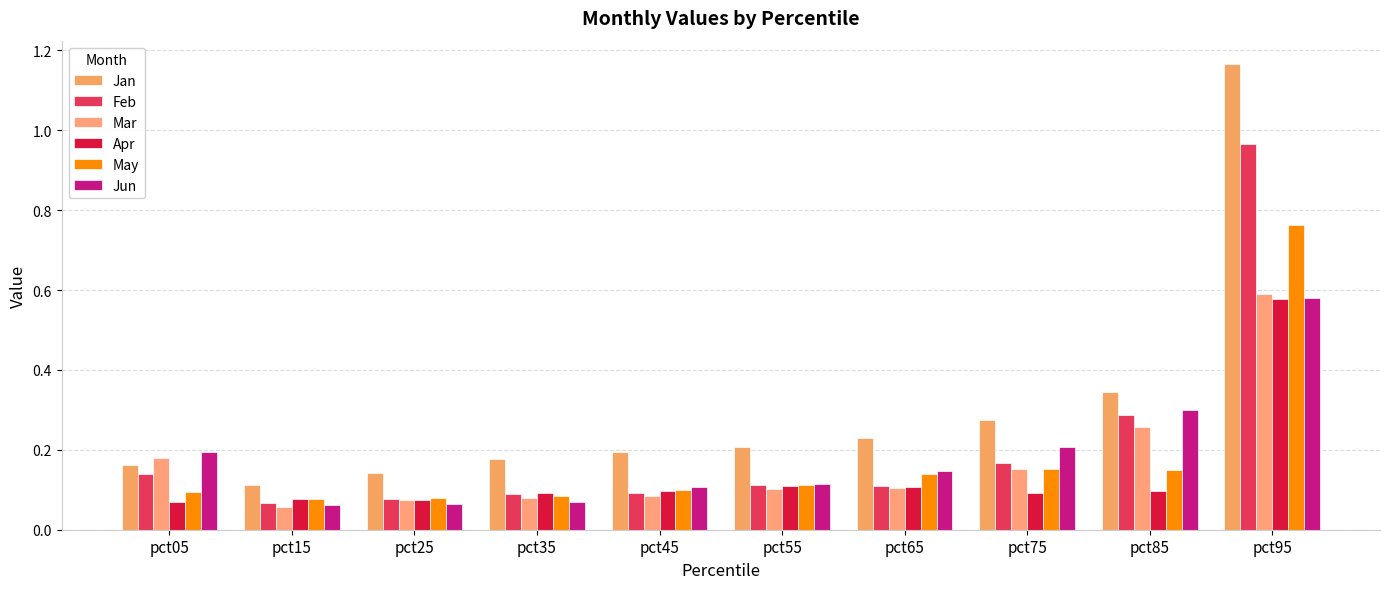

Reading left to right, transcribe all the data shown in this chart.

Jan: 0.2	0.1	0.1	0.2	0.2	0.2	0.2	0.3	0.3	1.2
Feb: 0.1	0.1	0.1	0.1	0.1	0.1	0.1	0.2	0.3	1.0
Mar: 0.2	0.1	0.1	0.1	0.1	0.1	0.1	0.2	0.3	0.6
Apr: 0.1	0.1	0.1	0.1	0.1	0.1	0.1	0.1	0.1	0.6
May: 0.1	0.1	0.1	0.1	0.1	0.1	0.1	0.2	0.1	0.8
Jun: 0.2	0.1	0.1	0.1	0.1	0.1	0.1	0.2	0.3	0.6